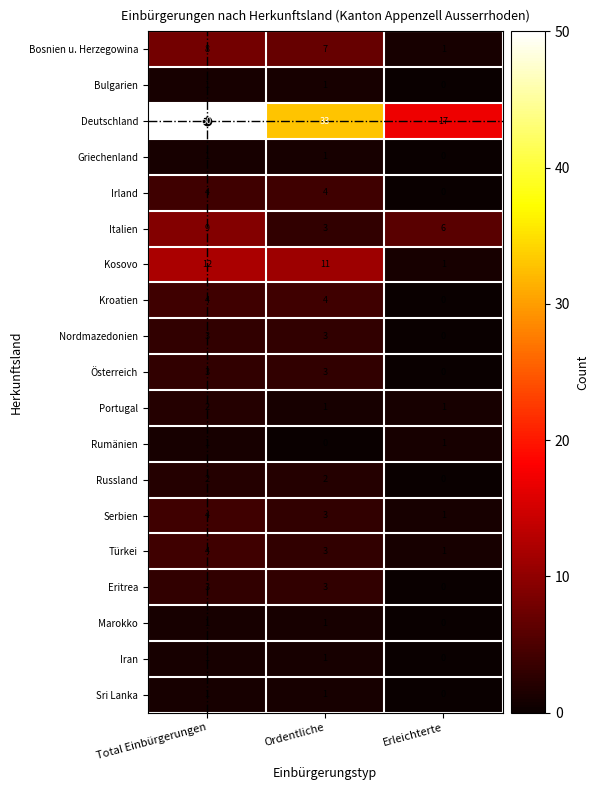

The Rumänien series shows 1 at Total Einbürgerungen. True or false?

True